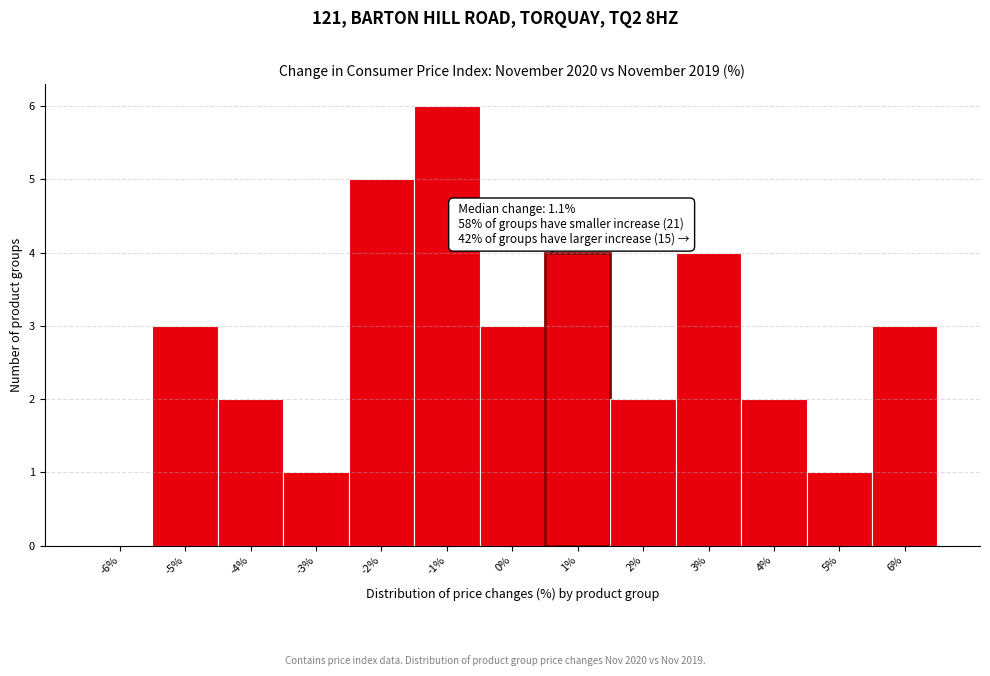

Reading right to left, list all the values displayed in this chart.

6%=3	5%=1	4%=2	3%=4	2%=2	1%=4	0%=3	-1%=6	-2%=5	-3%=1	-4%=2	-5%=3	-6%=0